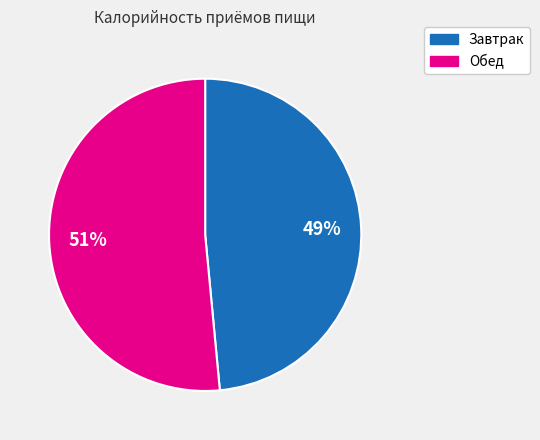

Which has a higher value, Завтрак or Обед?

Обед